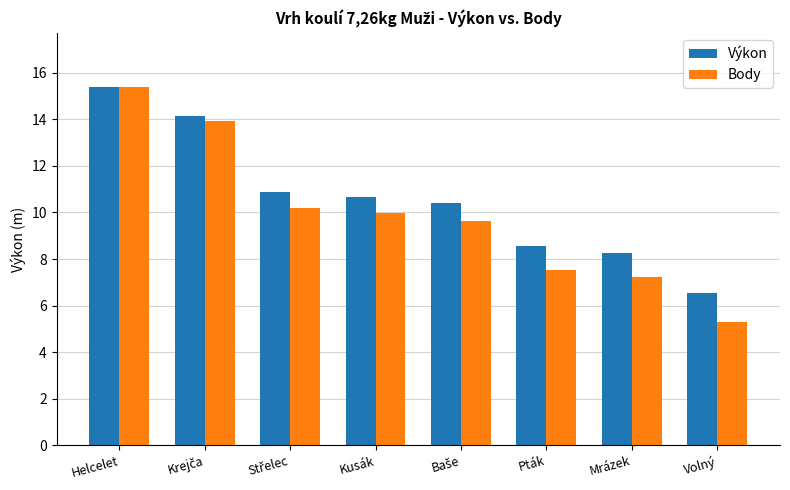

Which series has the largest range (max minus min)?

Body